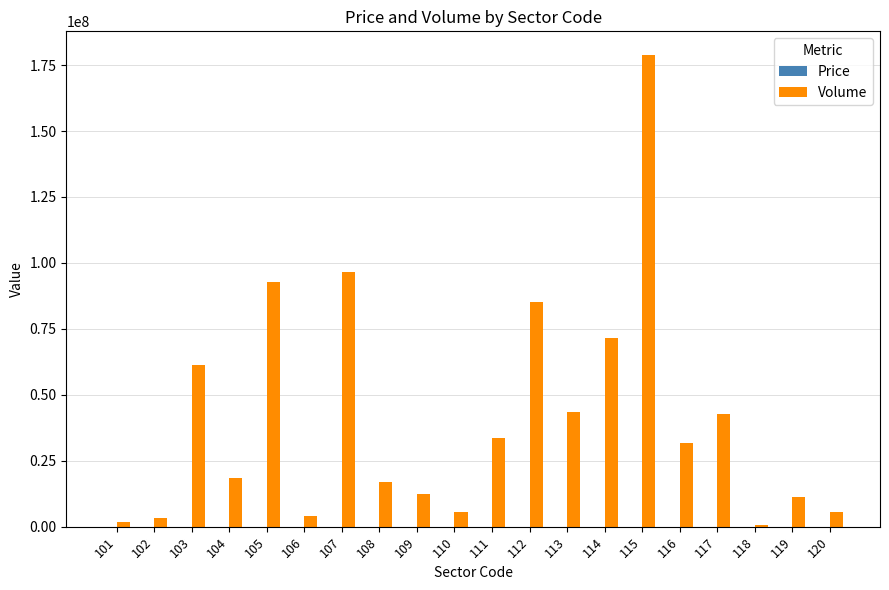

Between 111 and 119, which series saw the biggest shift?

Volume